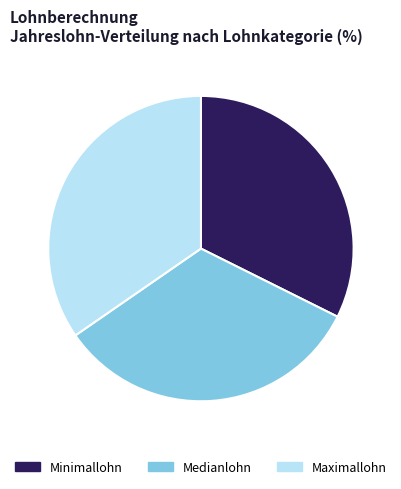

Is there a majority slice in this chart?

No